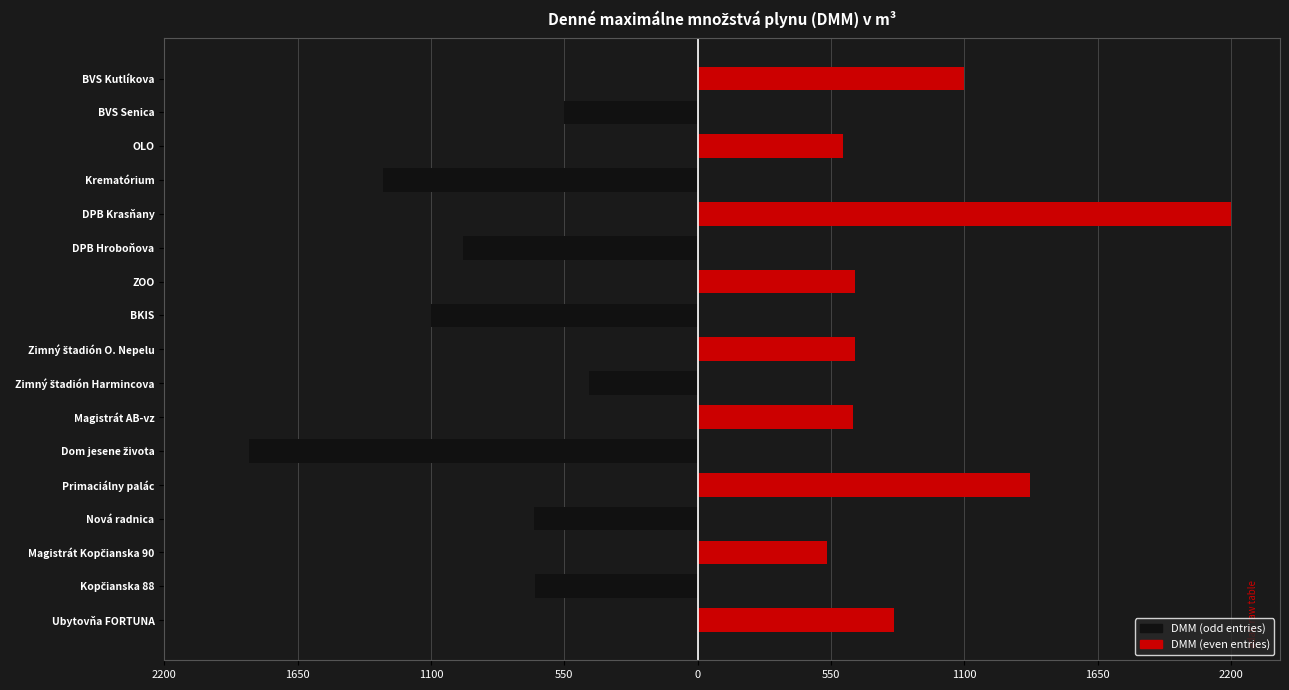

Which series changed the most between Ubytovňa FORTUNA and Magistrát AB-vz?

DMM (even entries)